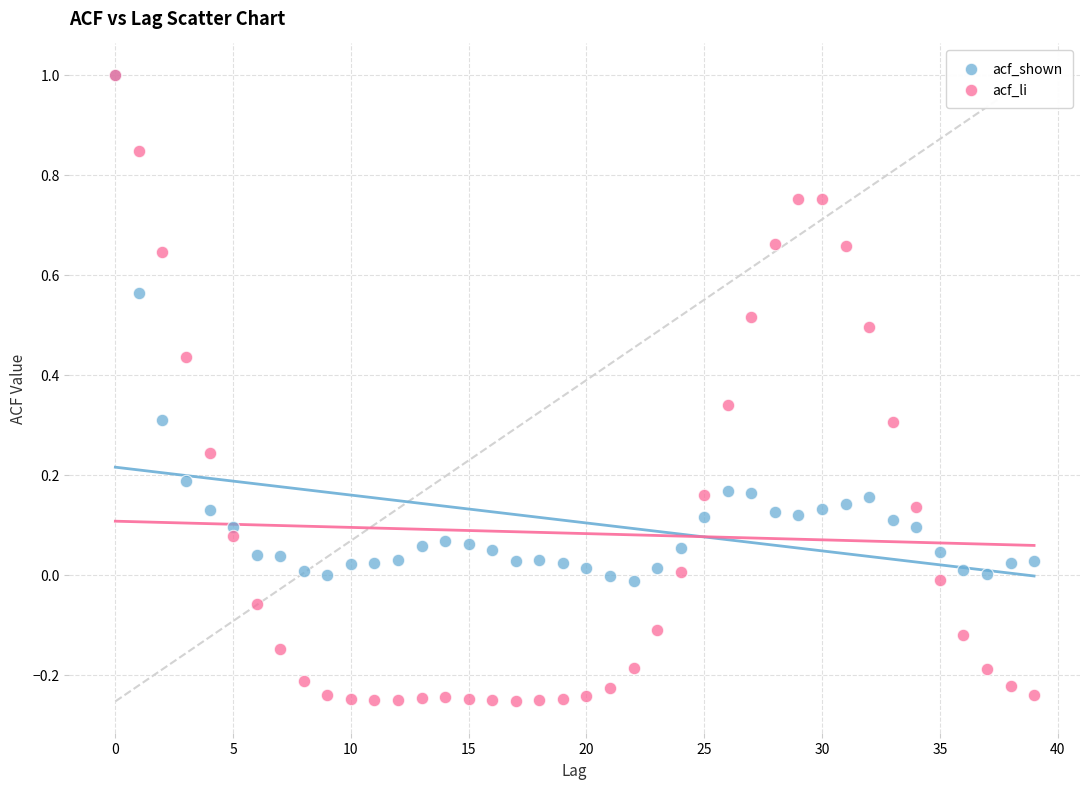

Which series contains the lowest Y value?

acf_li